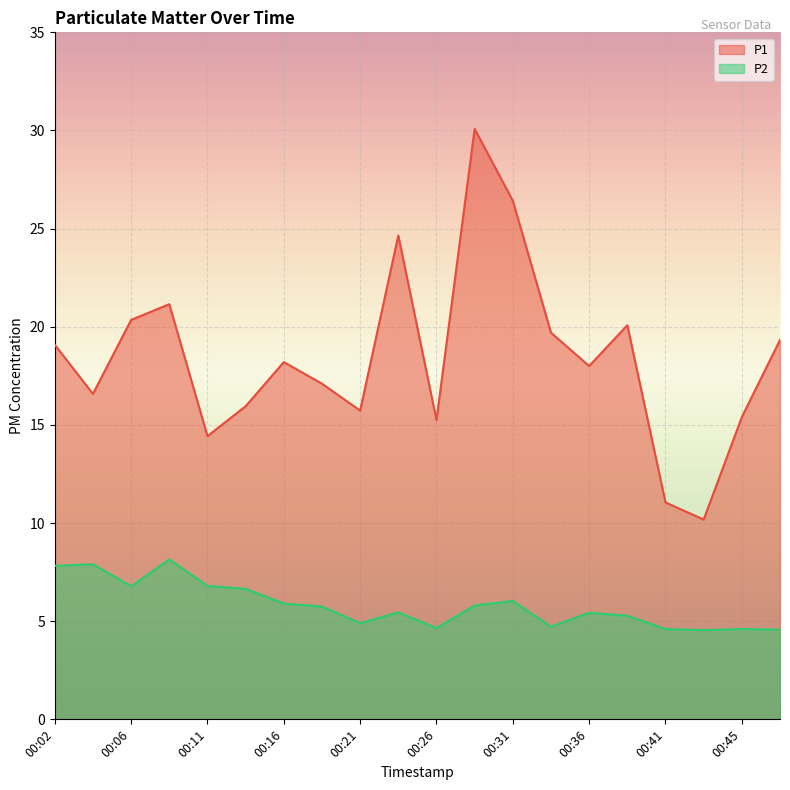

Rank the series at 00:33 from lowest to highest value.

P2, P1